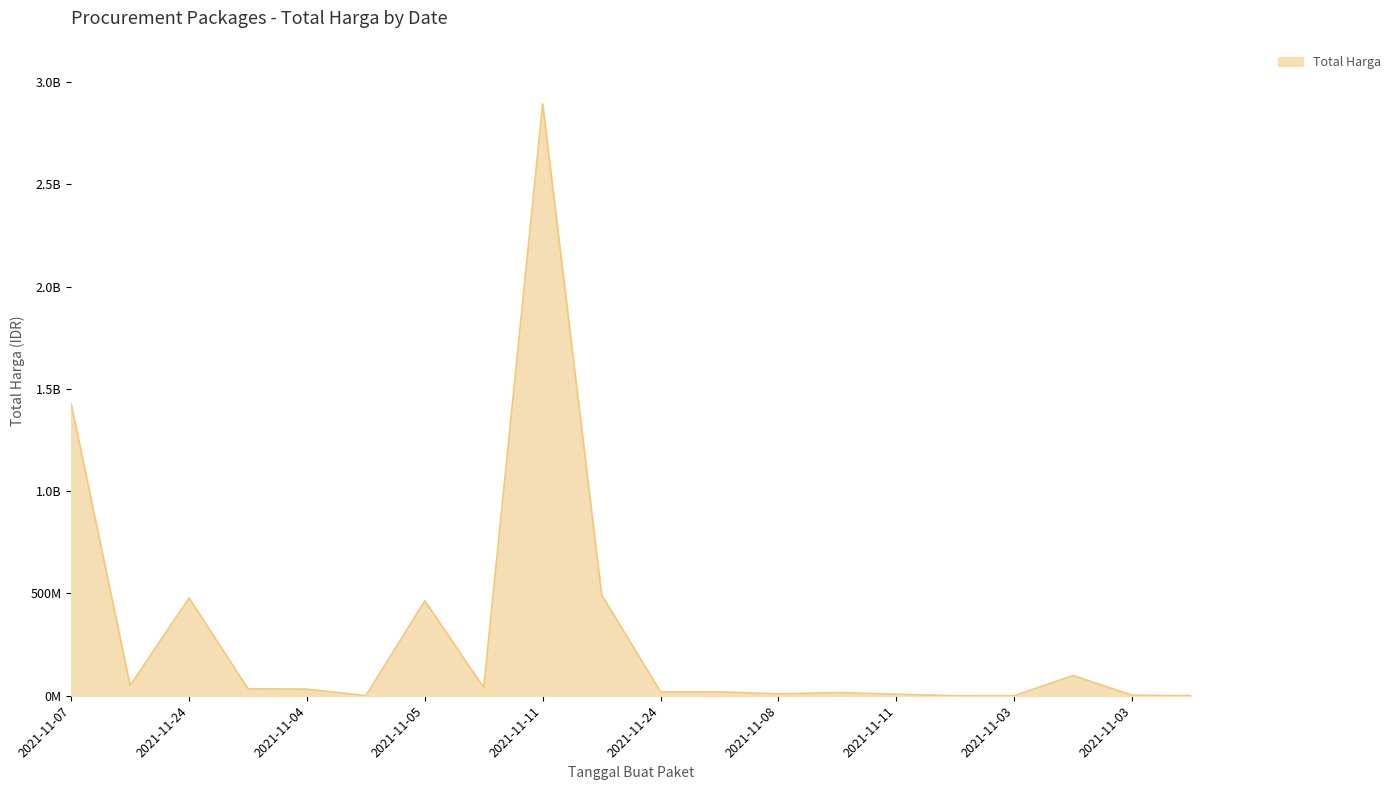

What is the greatest value displayed?

2892122000